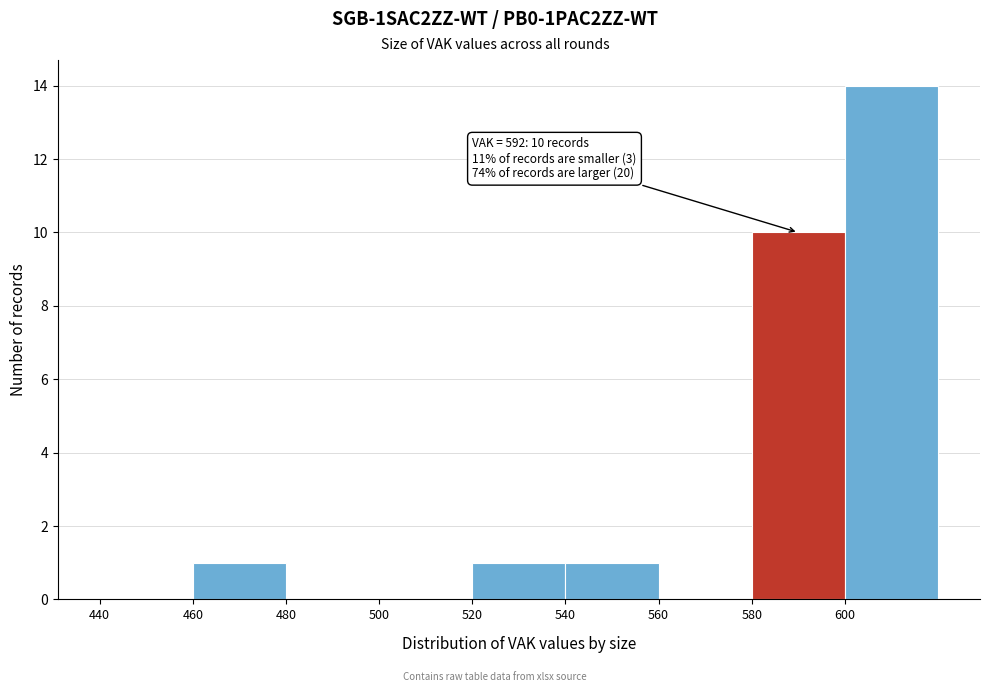

Which range on the x-axis has the tallest bar?

600 to 620